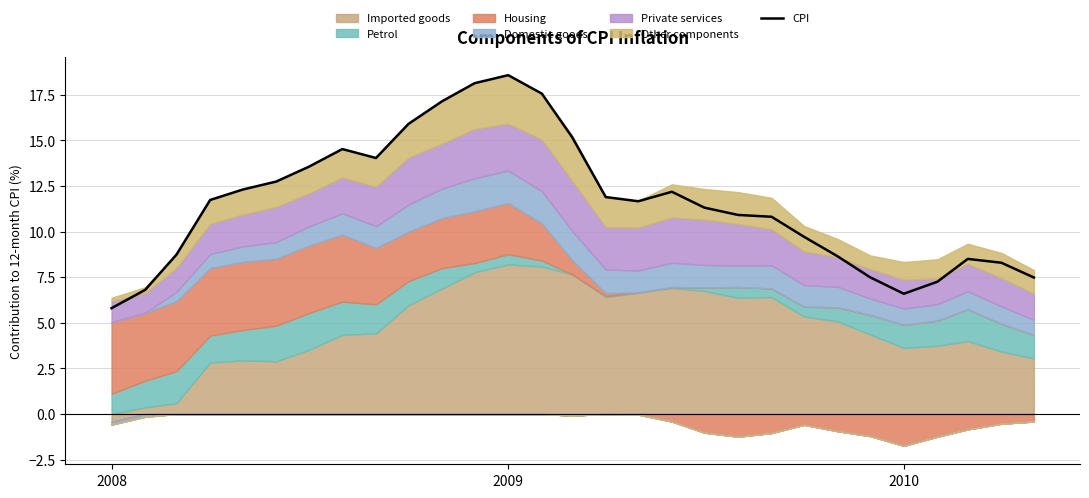

What is the minimum value for CPI?

5.8